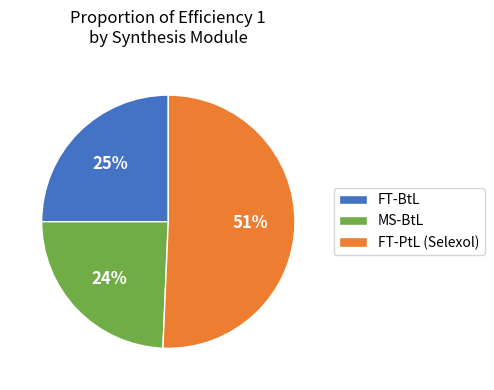

Do FT-BtL and MS-BtL together represent more than half of the pie?

No